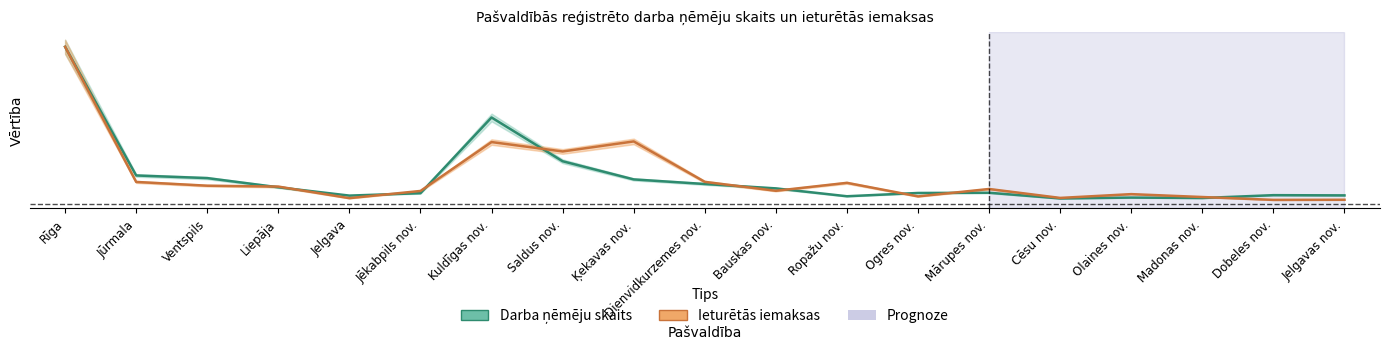

At which label does Darba ņēmēju skaits reach its peak?

Rīga